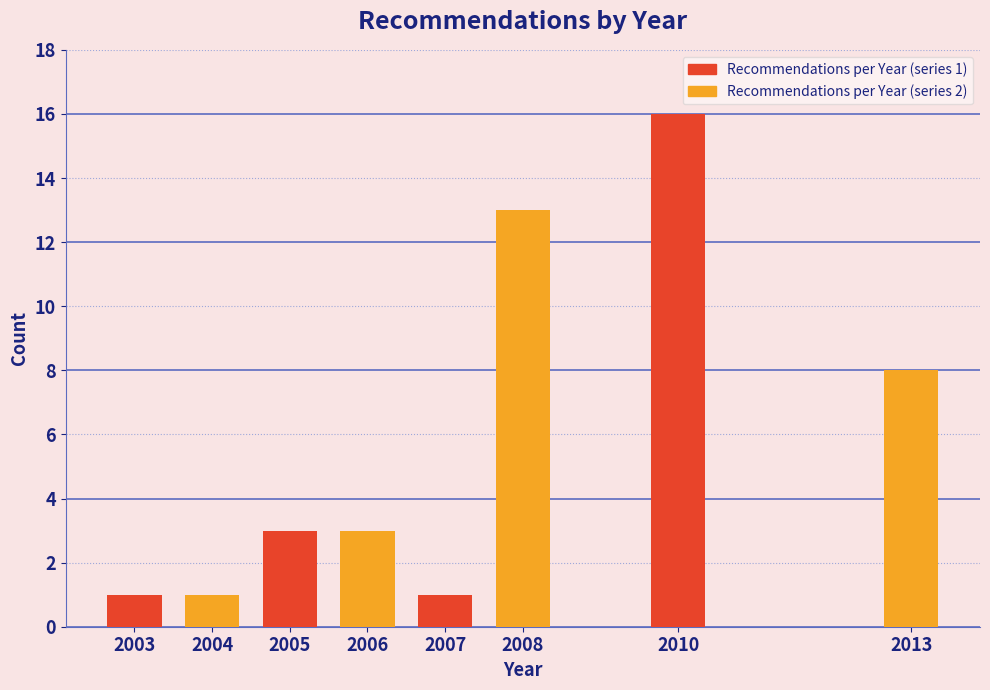

Reading right to left, list all the values displayed in this chart.

2013=8	2010=16	2008=13	2007=1	2006=3	2005=3	2004=1	2003=1